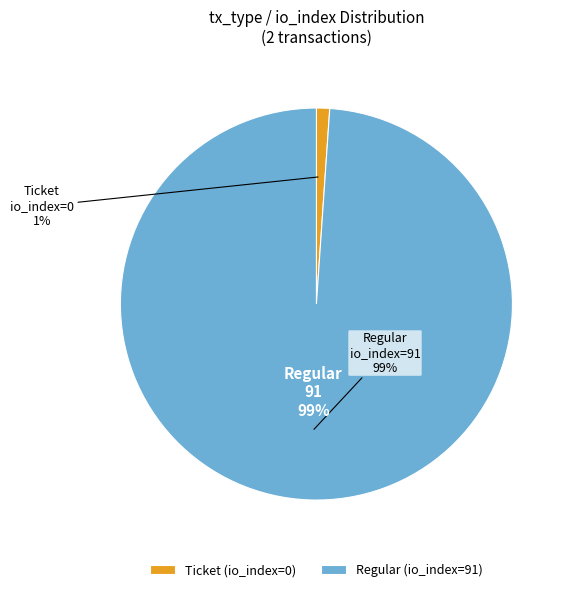

Is it true that Ticket (io_index=0) is 11% of the pie?

False